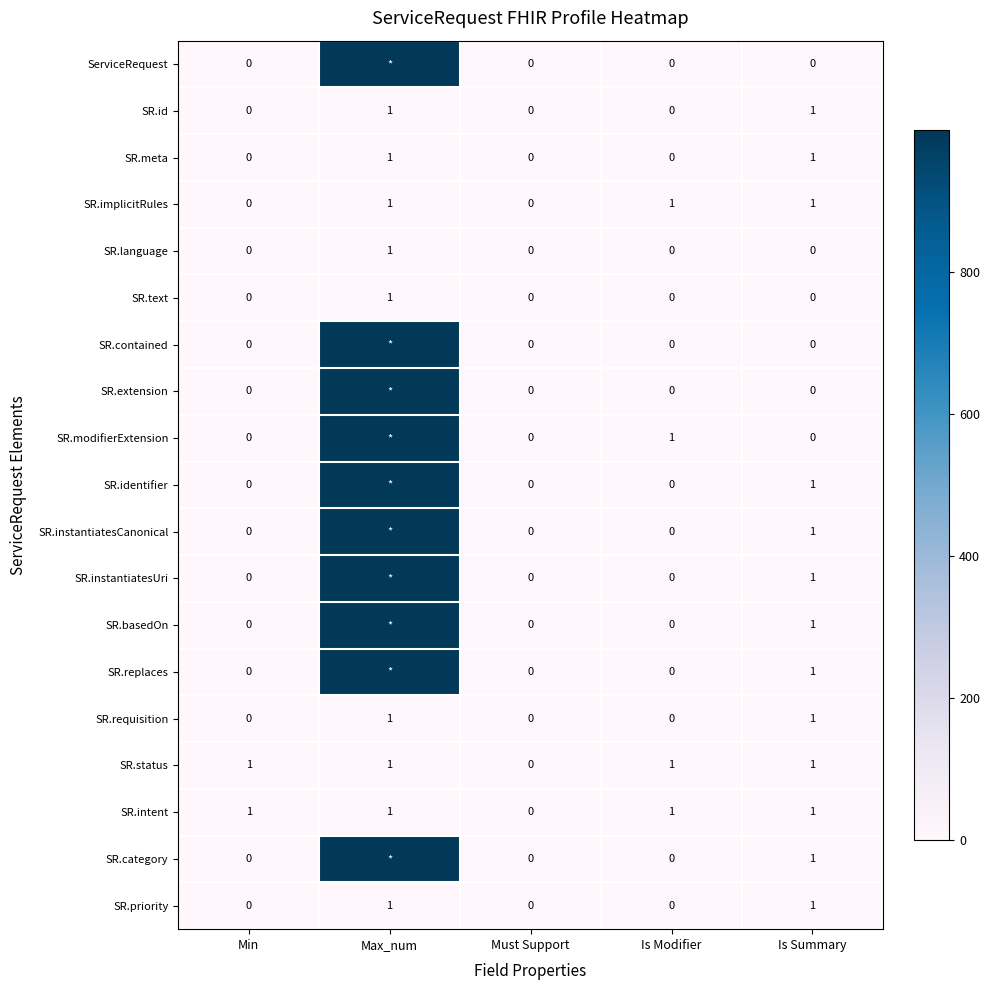

How many SR.id values are between 0 and 1?

5